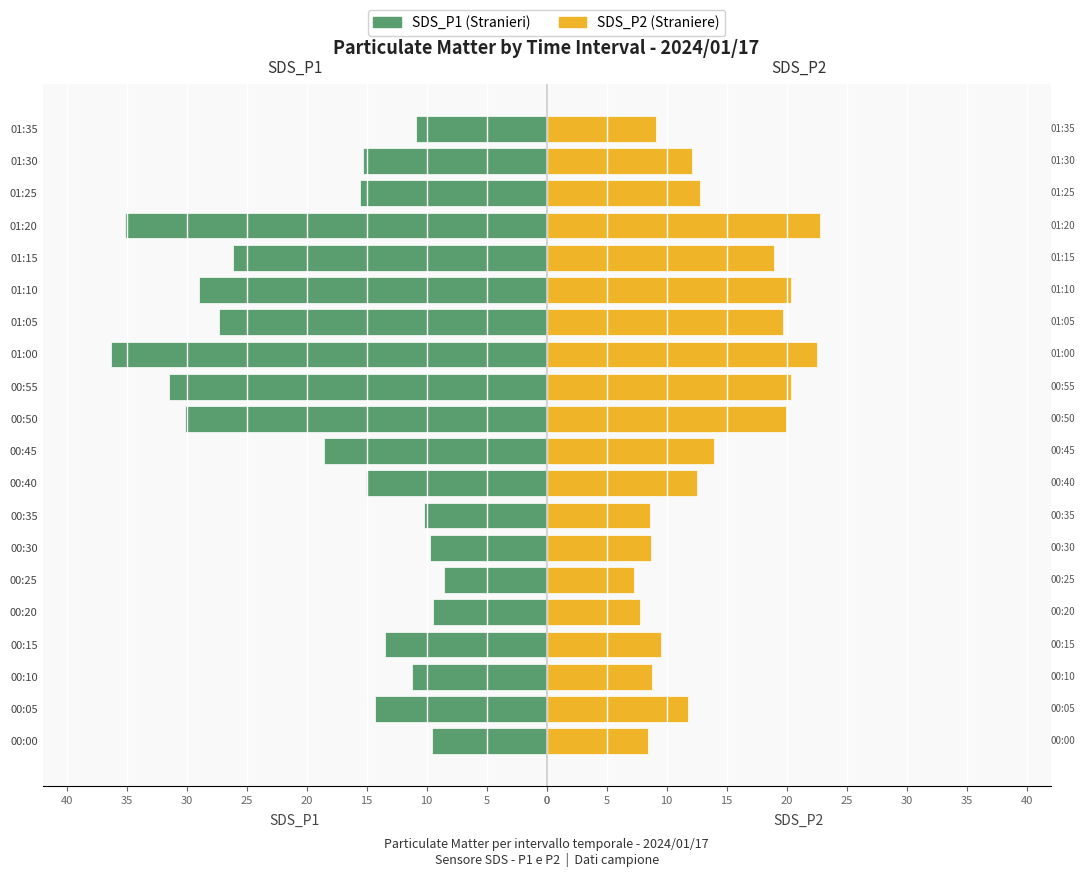

At how many categories does at least one series exceed 25?

7